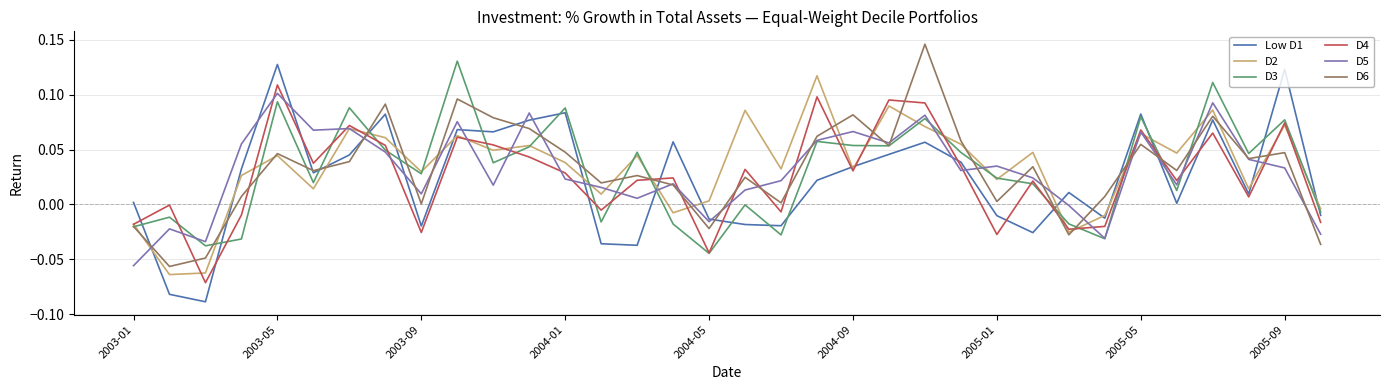

Does the chart display data point markers on the line(s)?

No